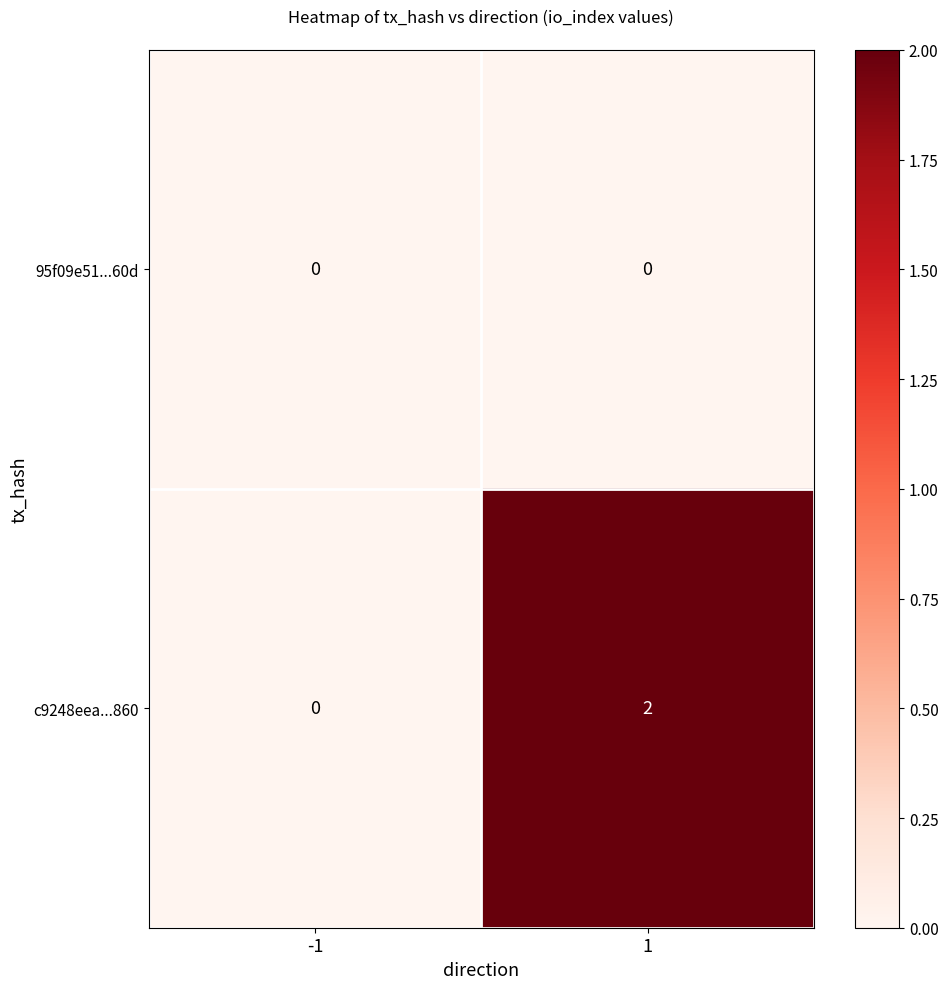

How many data points does each series have?

2